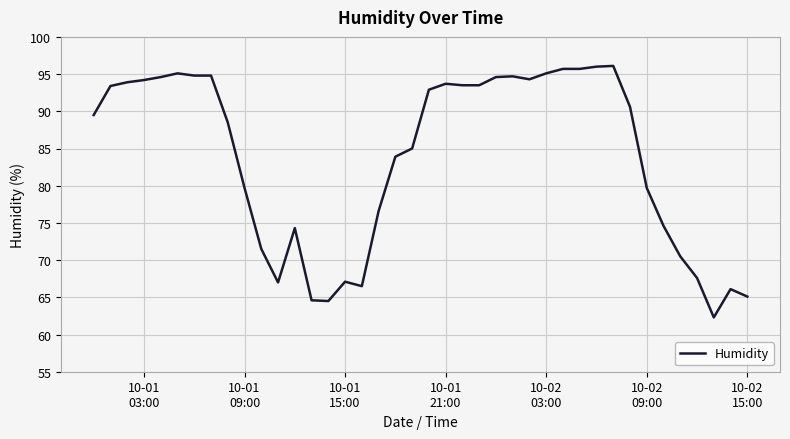

What is the difference between the maximum and minimum values?

33.8